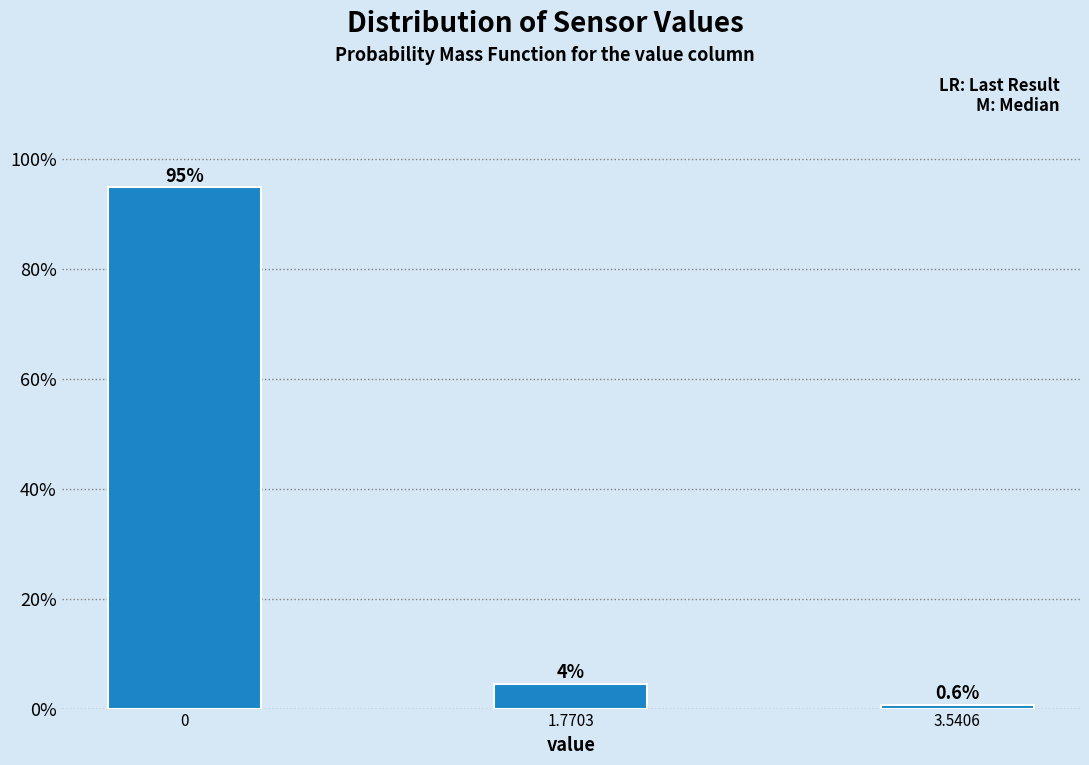

What is the minimum value shown in the chart?

0.6